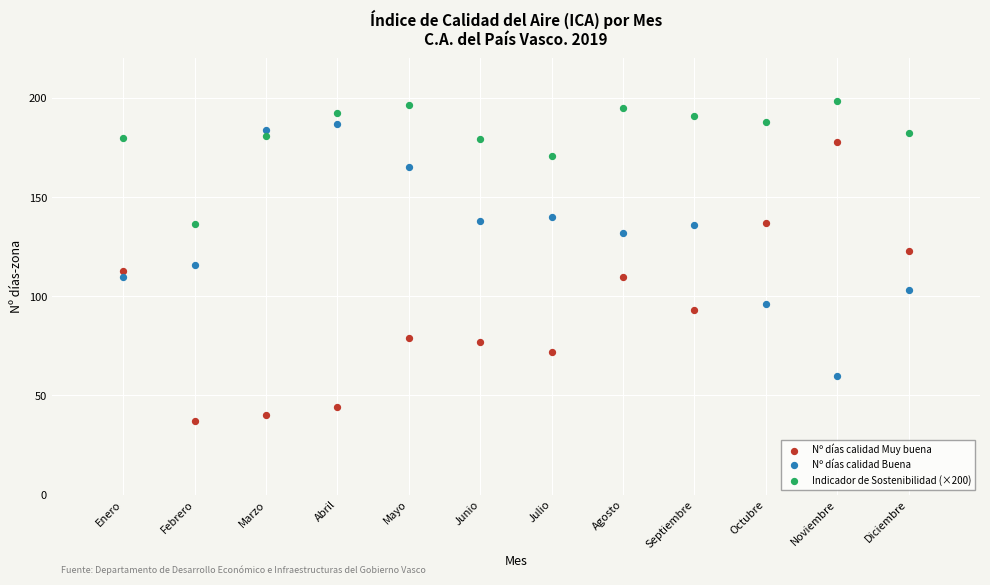

Which series has the widest spread of Y values?

Nº días calidad Muy buena